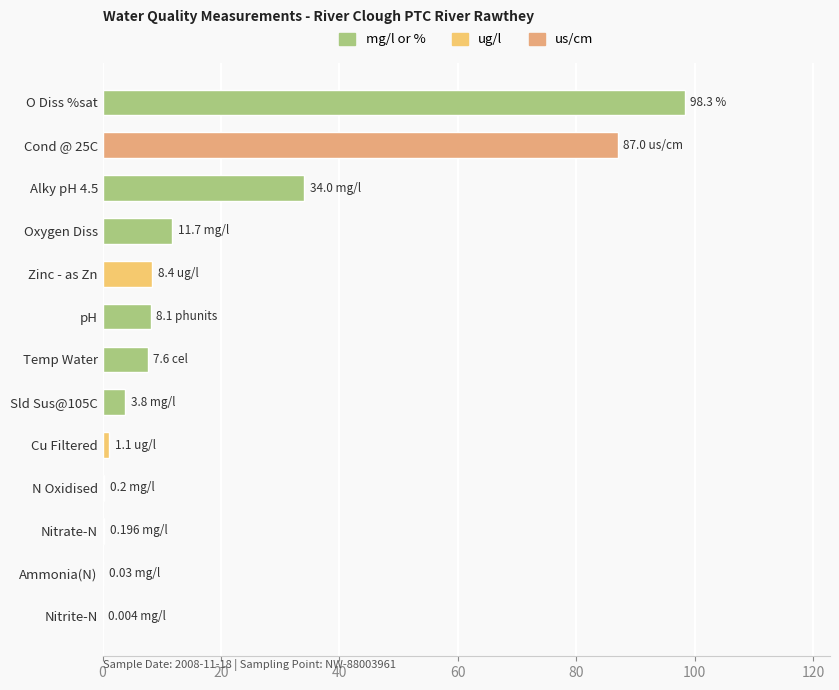

Which has a higher value, Nitrite-N or Cond @ 25C?

Cond @ 25C